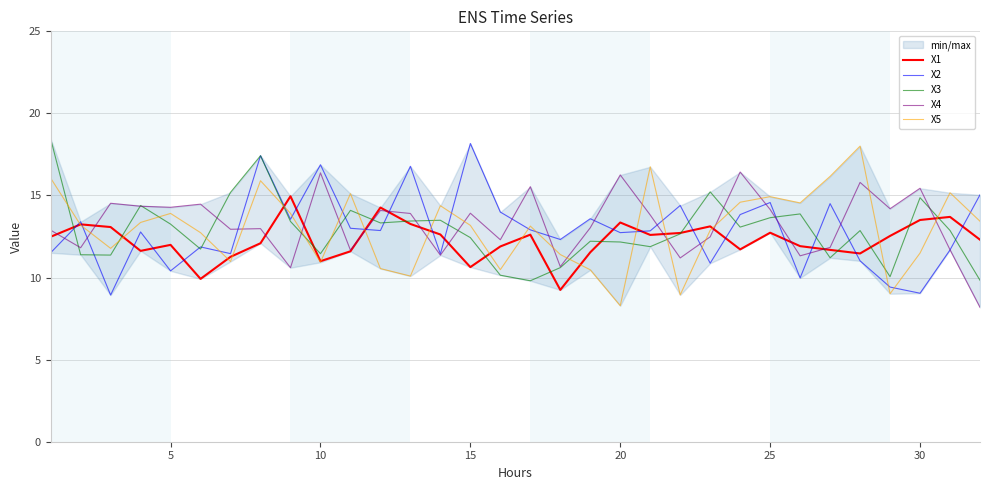

True or false: X5 has a value of 16.1 at 10.

False